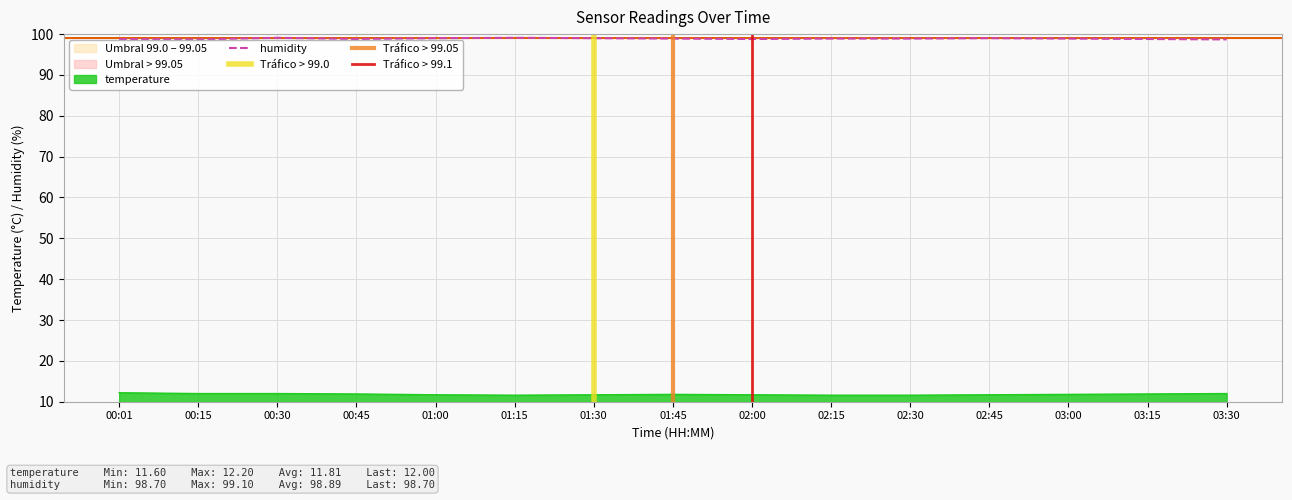

In temperature, how many points are lower than both neighbors (excluding endpoints)?

1